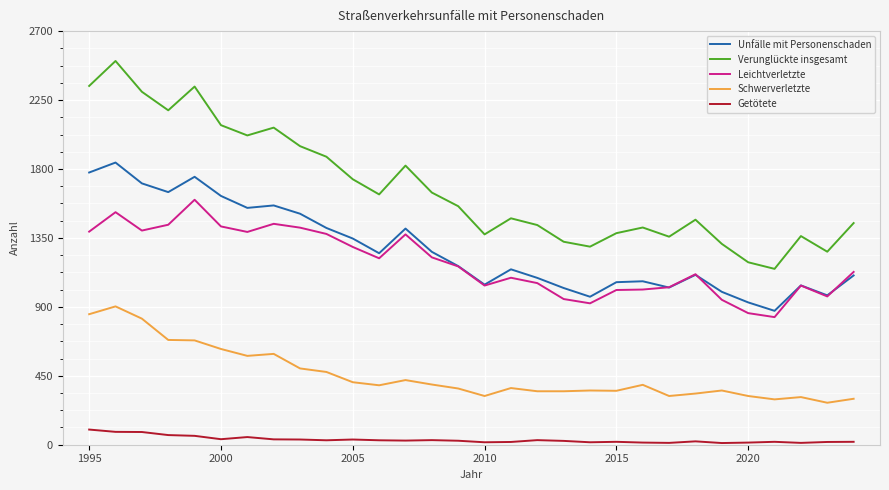

What is the maximum value shown in the chart?

2505